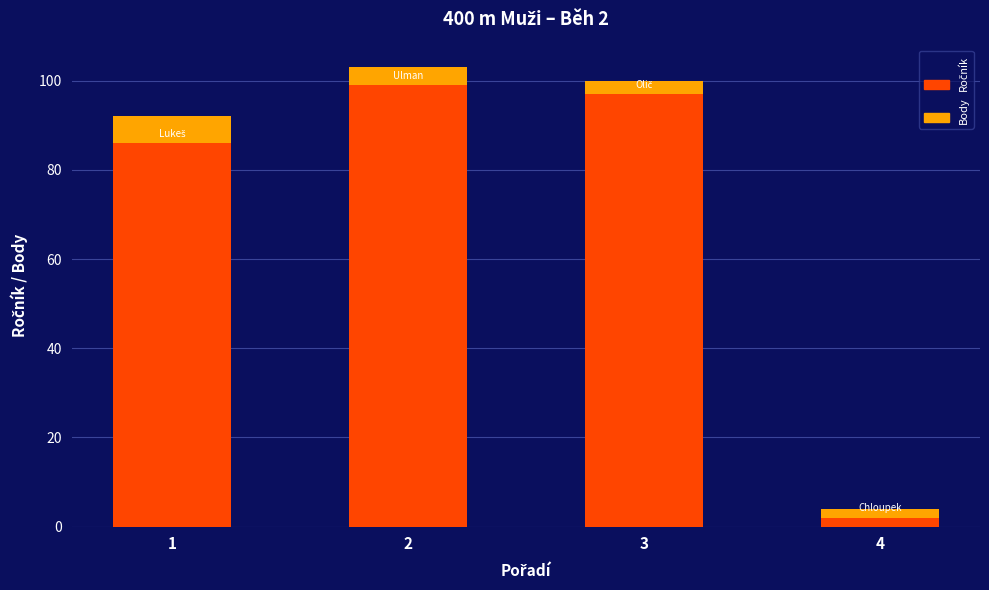

Which series has the largest total across all categories?

Ročník